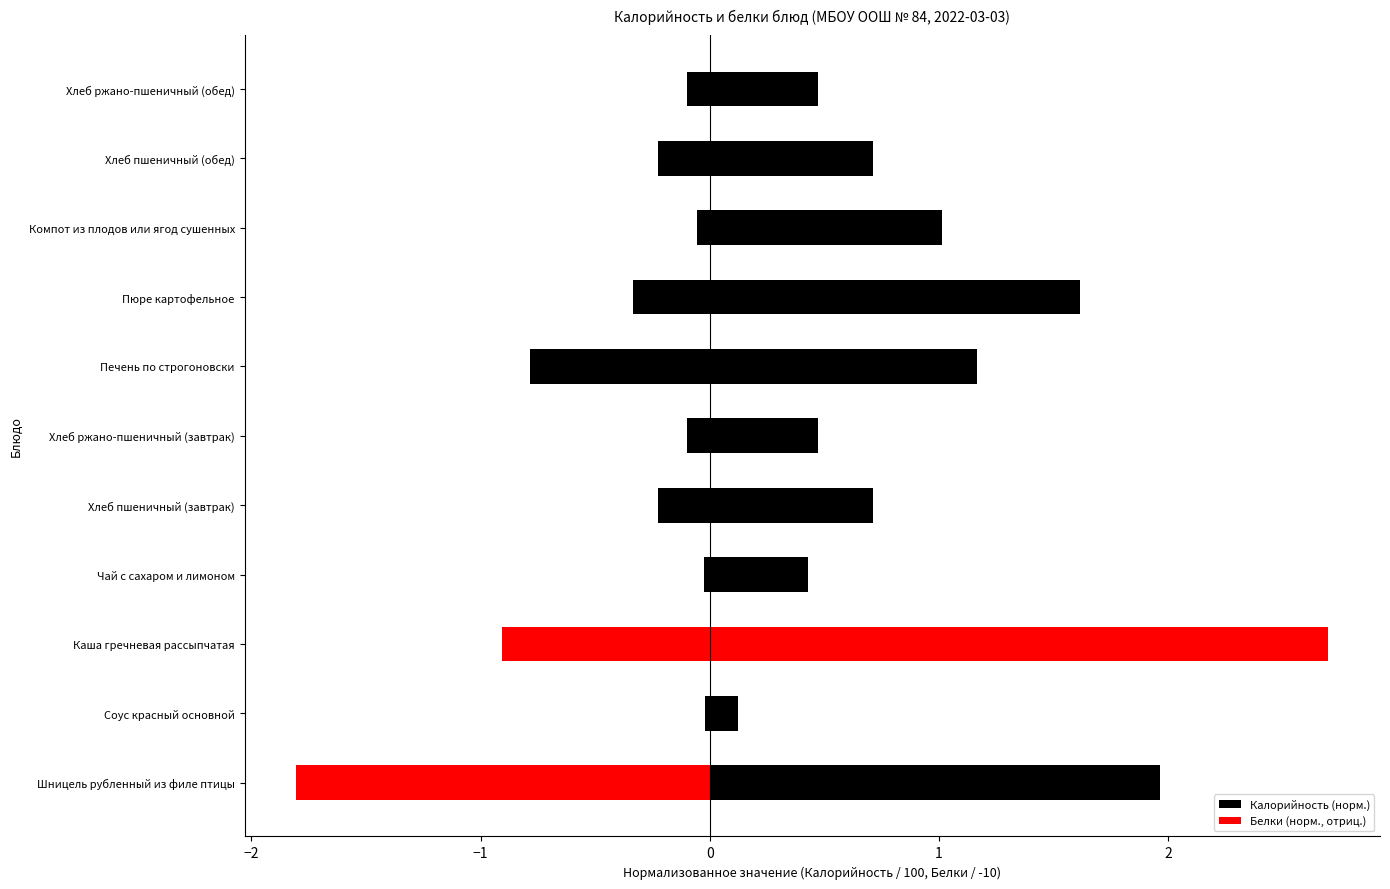

What is the value of the Калорийность (норм.) bar at the 11th from the left?

0.5